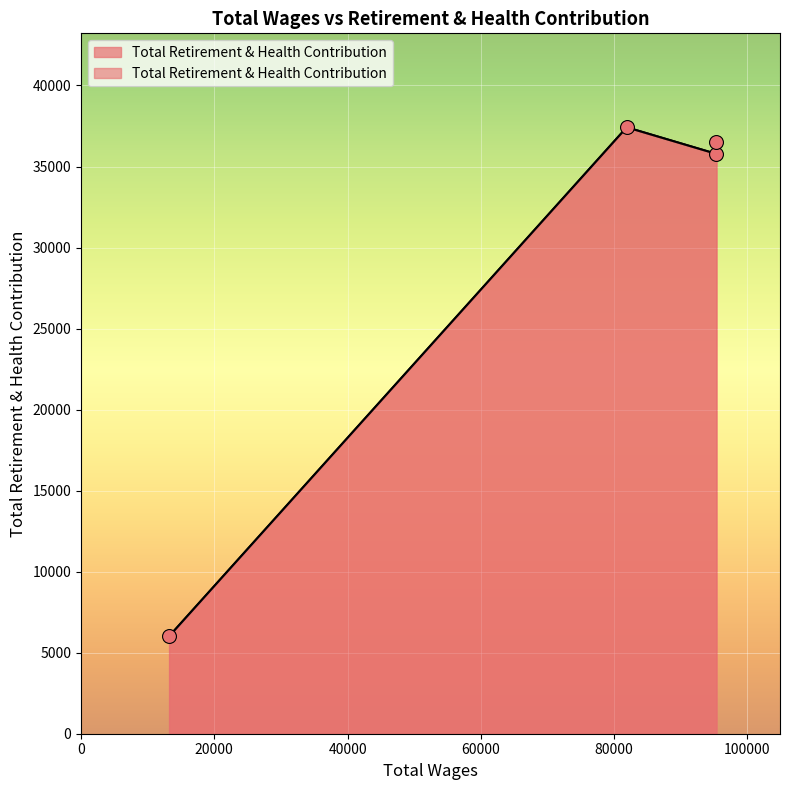

What is the change in value from 95358.0 to 81897.0?

+877